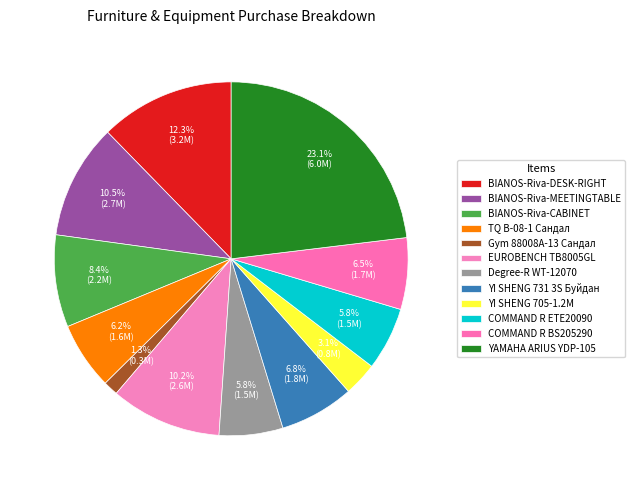

How many segments does this pie chart have?

12